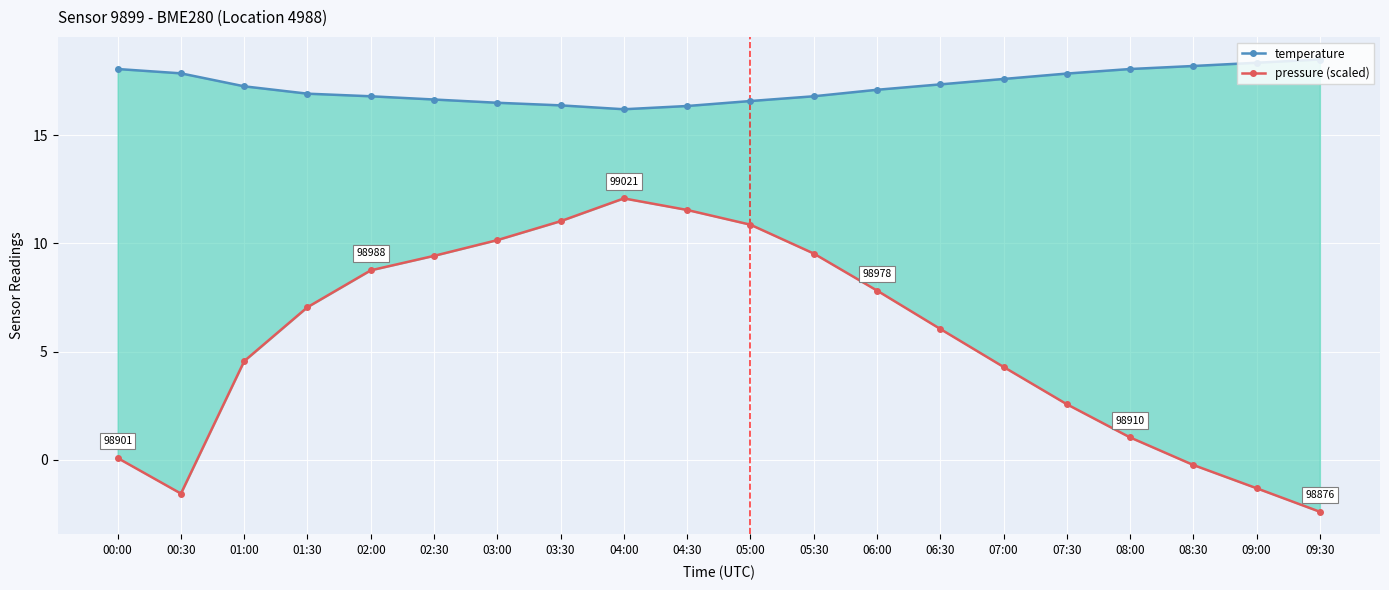

True or false: pressure (scaled) and temperature intersect in this chart.

False